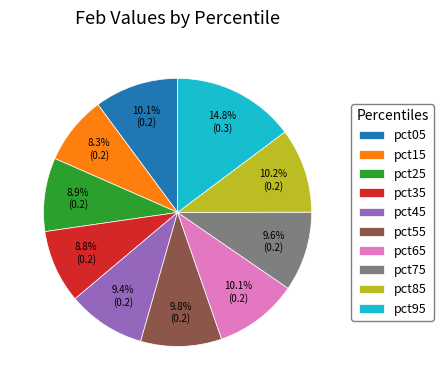

Is pct85 the majority of the pie?

No